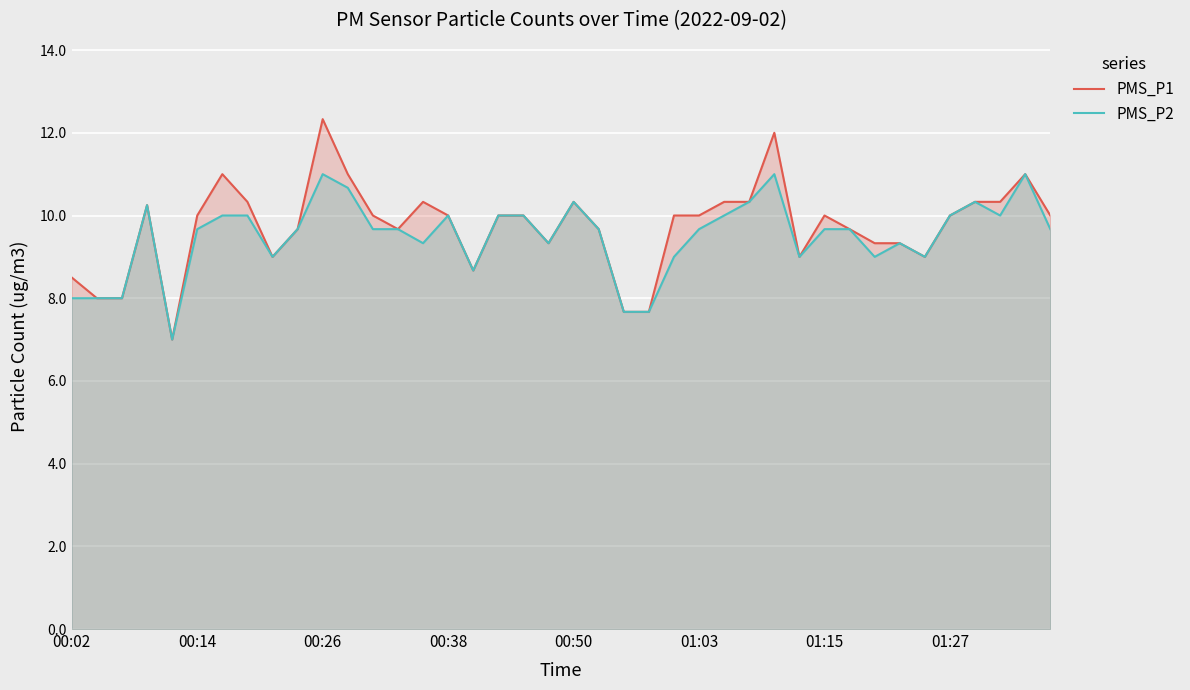

What is the total value across all series at 00:26?

23.3